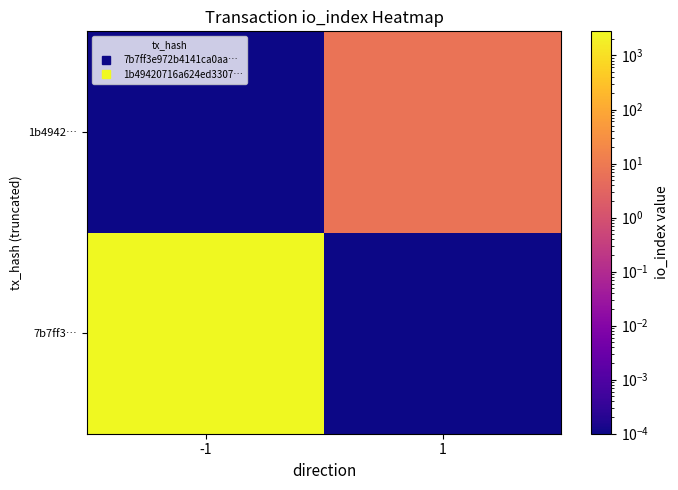

Between -1 and 1, which is larger?

-1